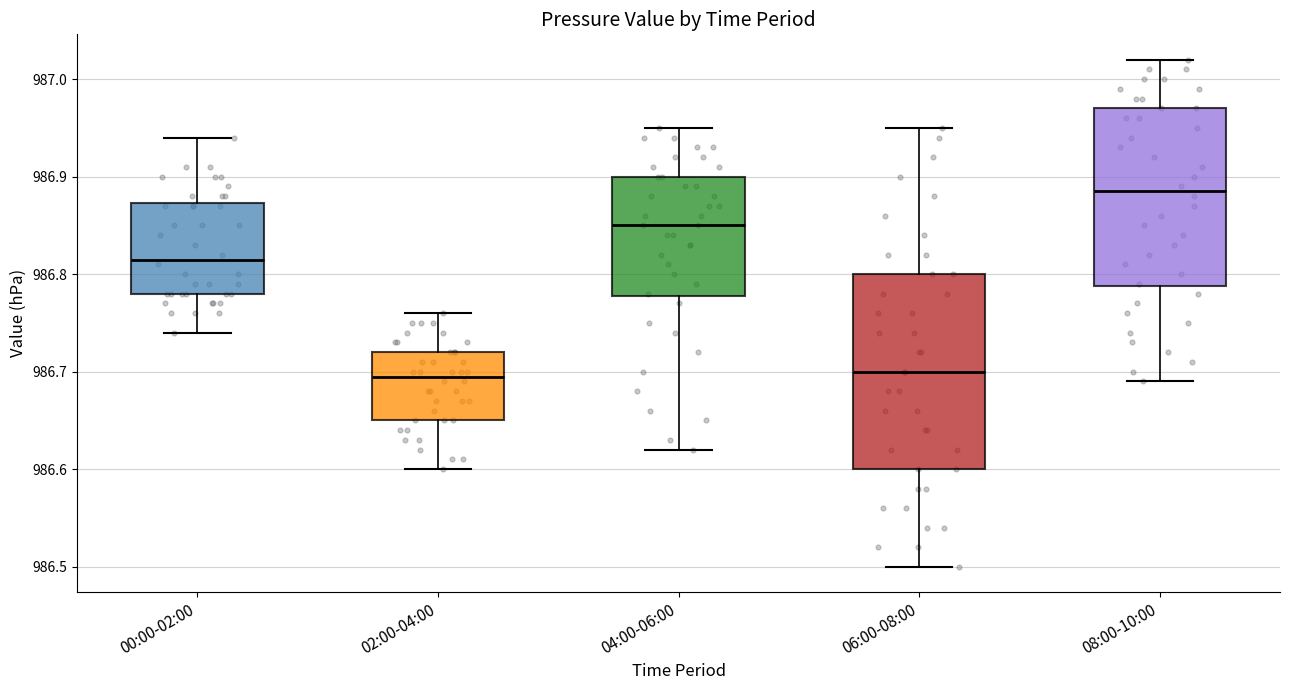

Reading left to right, read every box against the y-axis: the position of its median line, the range the box covers, and the ends of its whiskers. The values are not printed on the chart, so give them approximately, as read against the axis.

00:00-02:00: median 986.82, box 986.78 to 986.87, whiskers 986.74 to 986.94
02:00-04:00: median 986.70, box 986.65 to 986.72, whiskers 986.60 to 986.76
04:00-06:00: median 986.85, box 986.78 to 986.90, whiskers 986.62 to 986.95
06:00-08:00: median 986.70, box 986.60 to 986.80, whiskers 986.50 to 986.95
08:00-10:00: median 986.89, box 986.79 to 986.97, whiskers 986.69 to 987.02